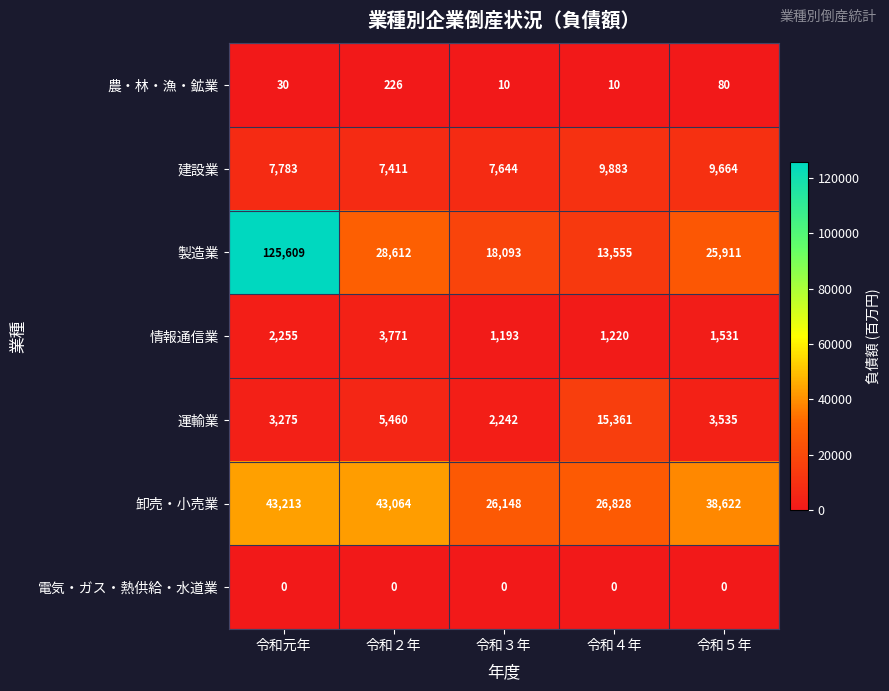

True or false: 建設業 has a value of 7411 at 令和２年.

True